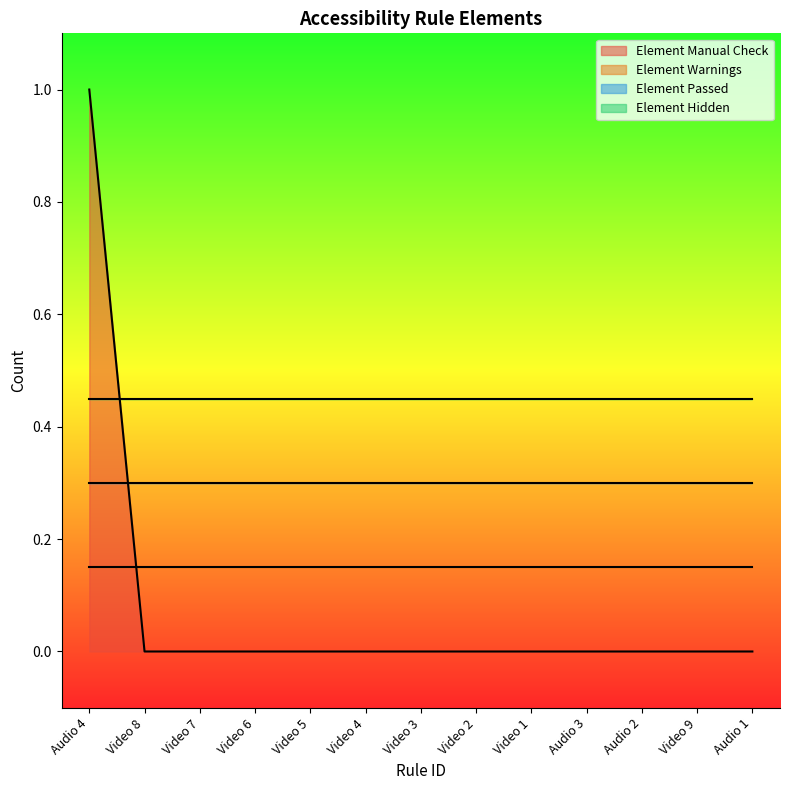

What position from the right is Video 3?

7